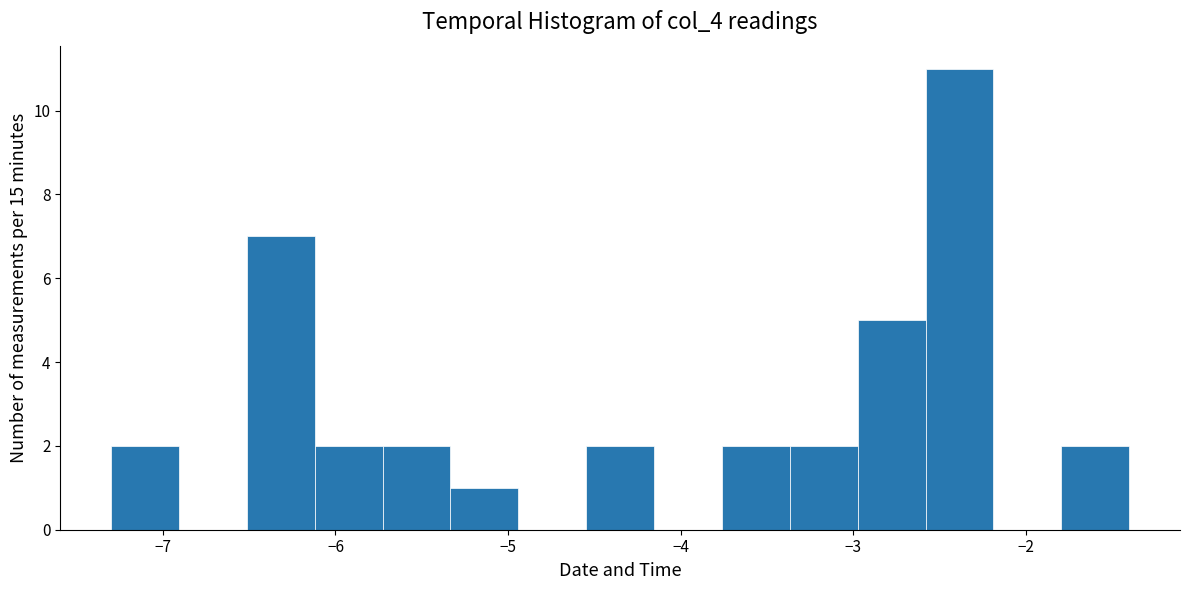

Read against the x-axis, roughly where is the centre of the tallest bar?

-2.4